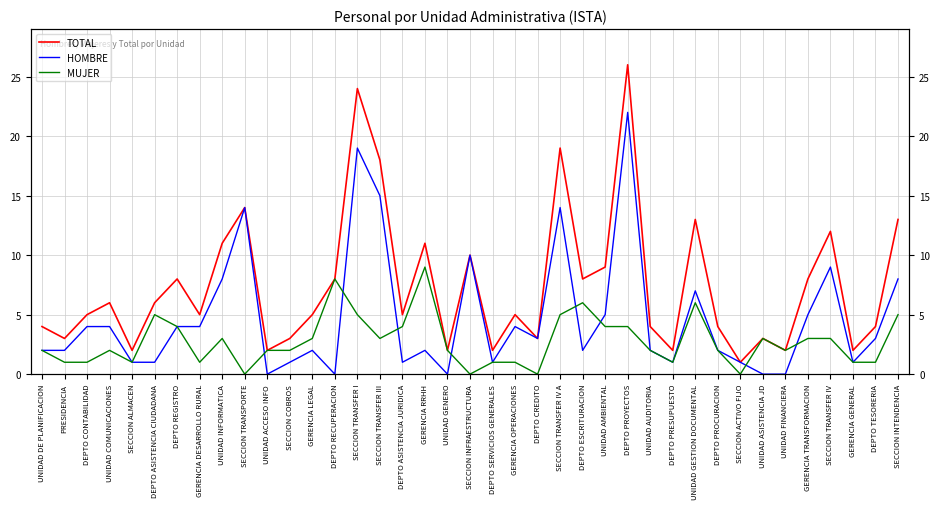

True or false: TOTAL and HOMBRE intersect in this chart.

False